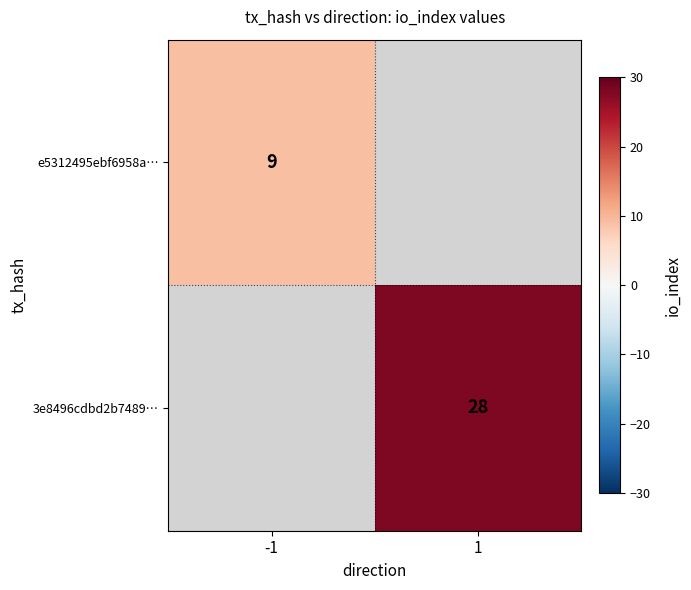

The value of e5312495ebf6958a… at -1 is 3. True or false?

False